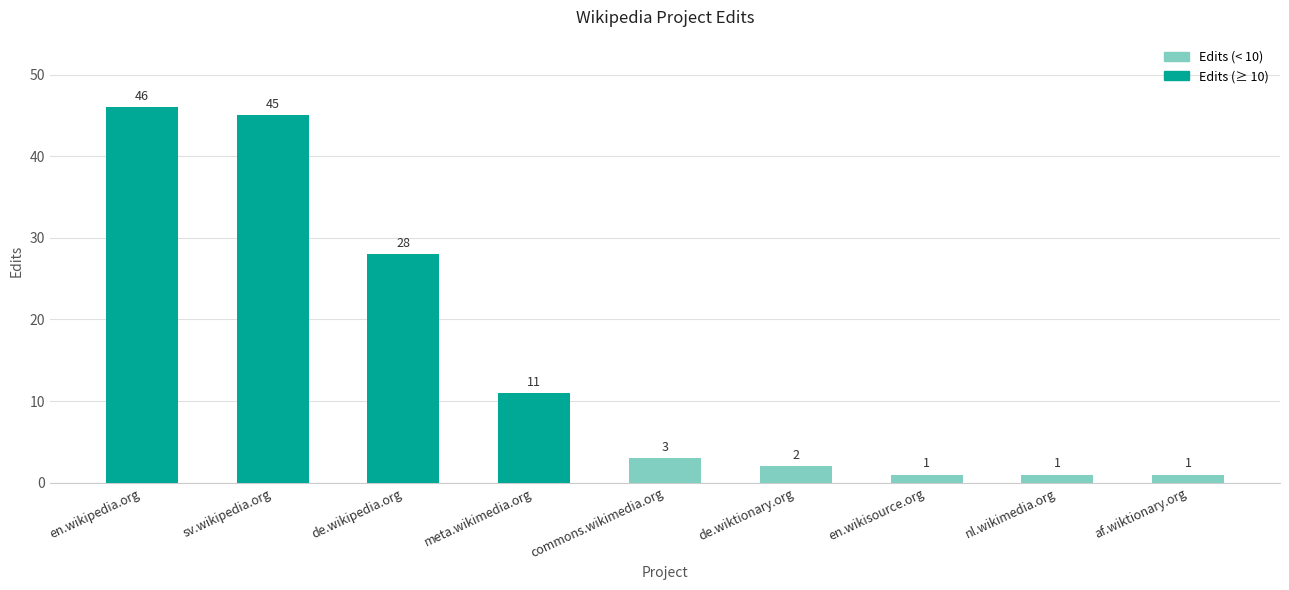

Is it true that the value at commons.wikimedia.org is 5?

False